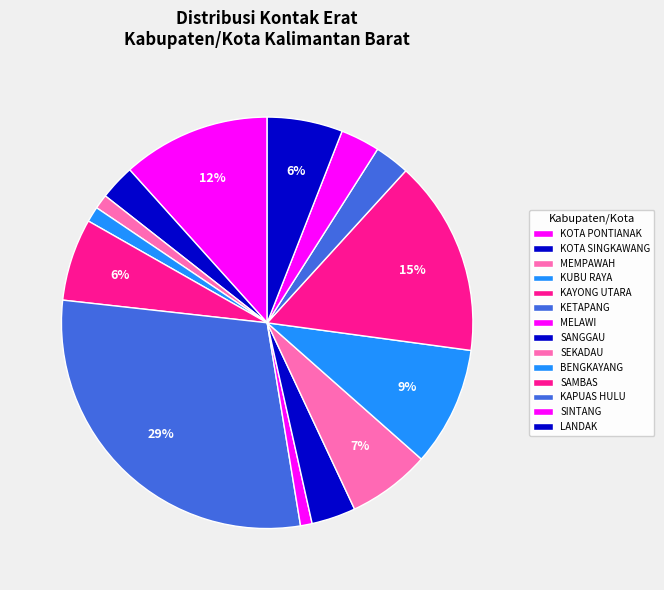

What is the ratio of the value at SEKADAU to the value at SANGGAU?

1.9